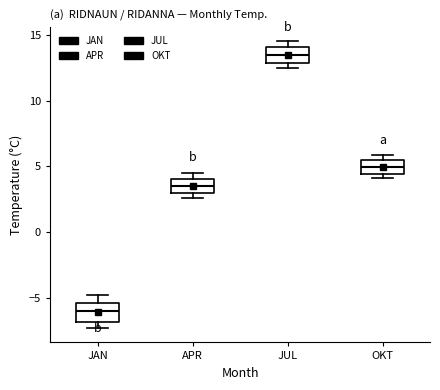

Where is the lower edge of the box for APR on the y-axis? The values are not printed on the chart, so give them approximately, as read against the axis.

3.0